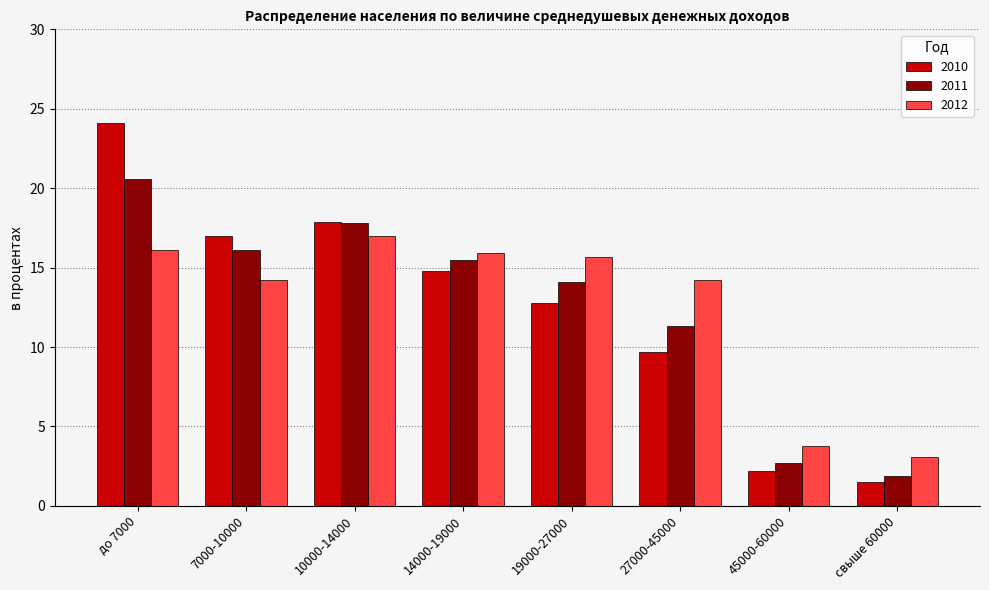

What position from the right is до 7000?

8